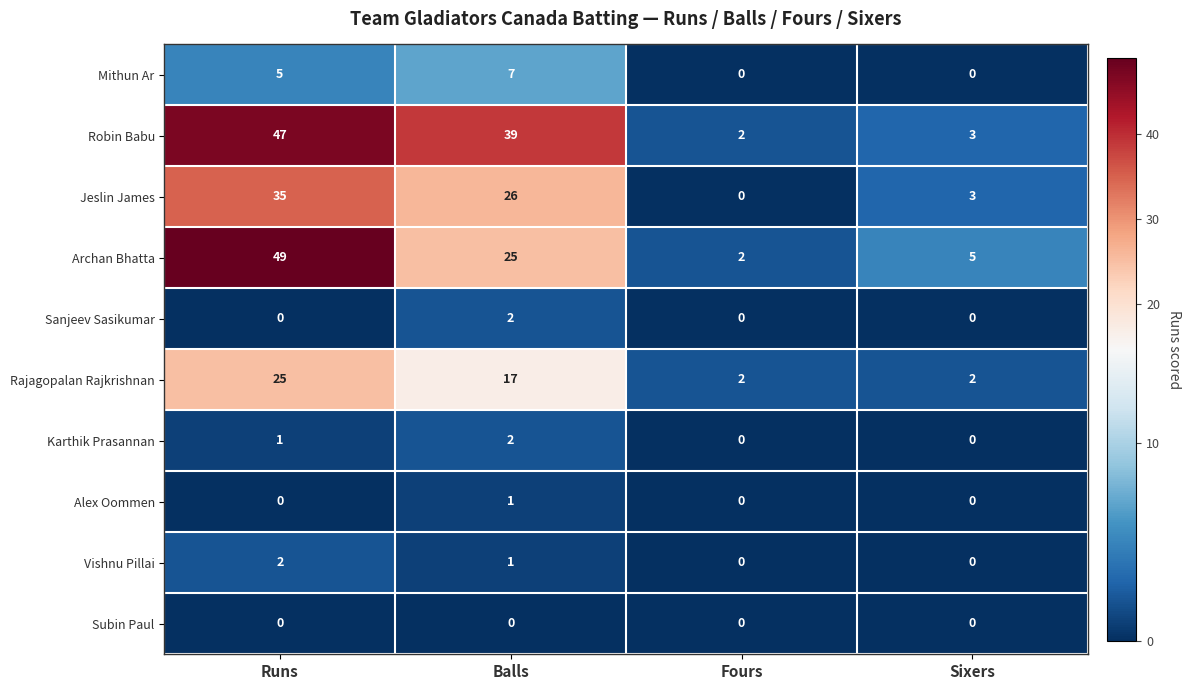

The Alex Oommen series shows 1 at Balls. True or false?

True